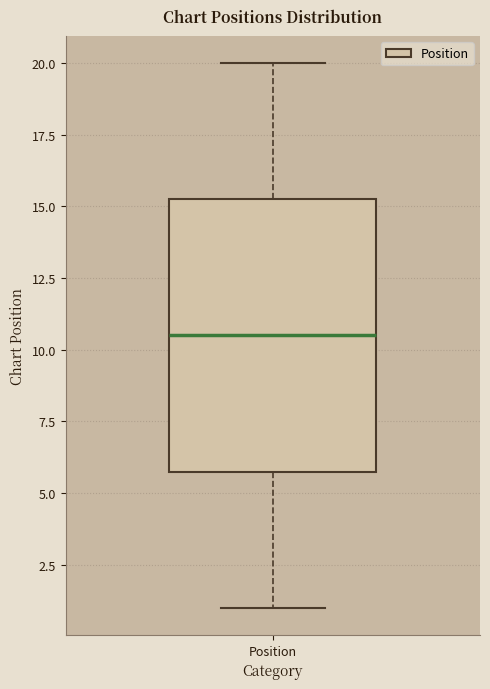

Transcribe this box plot: give where the median line is, the range the box spans, and where the two whiskers end, as read against the y-axis. The values are not printed on the chart, so give them approximately, as read against the axis.

median 10.5, box 6.0 to 15.5, whiskers 1.0 to 20.0